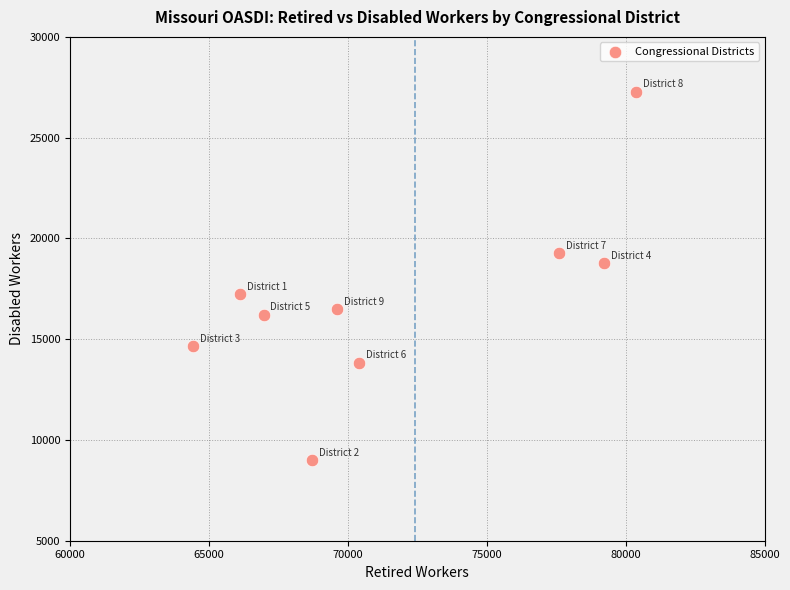

What is the average X value?

71490